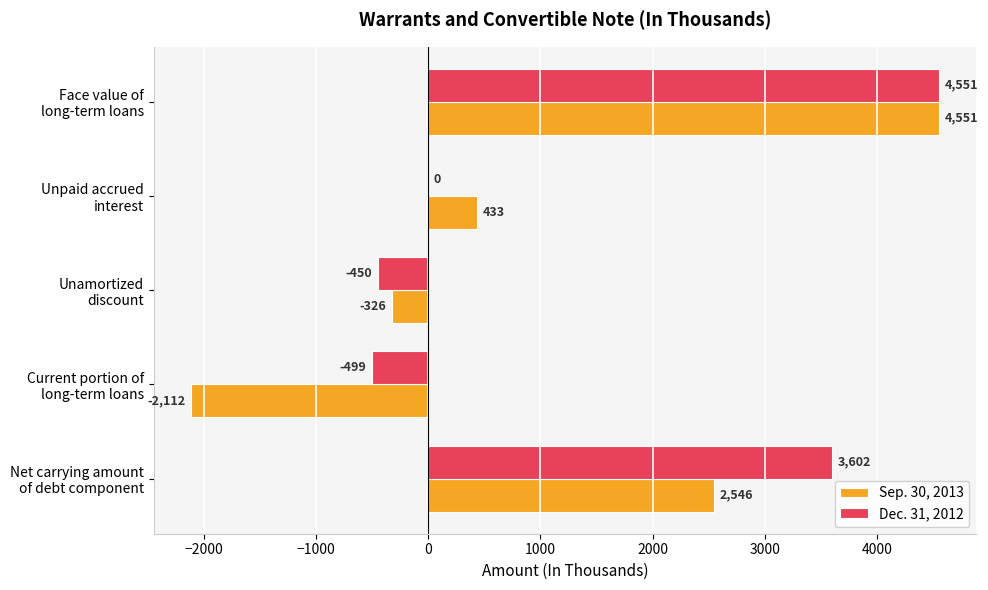

Which series has the widest spread of values?

Sep. 30, 2013